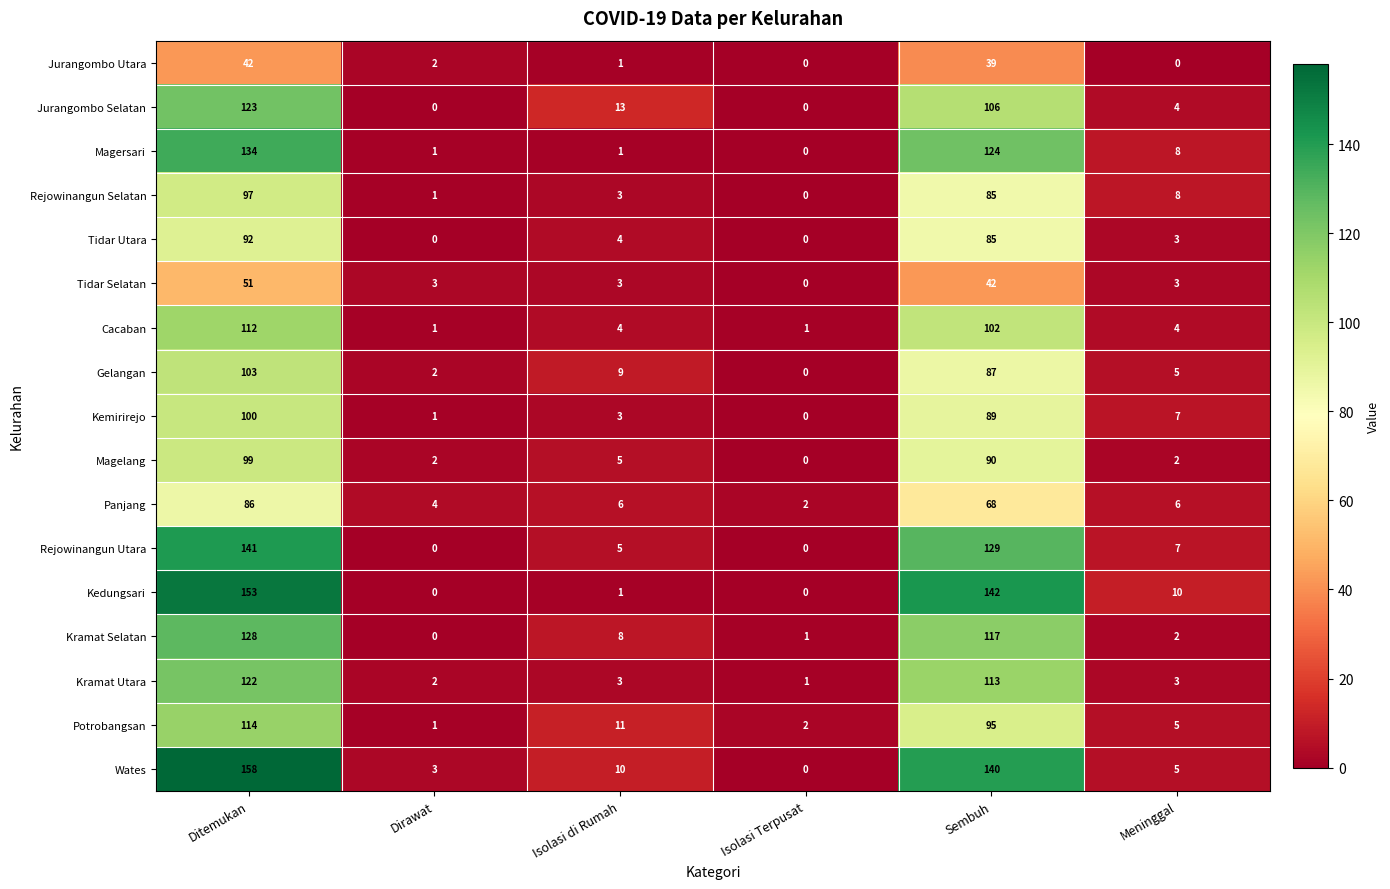

How many series are shown in this chart?

17